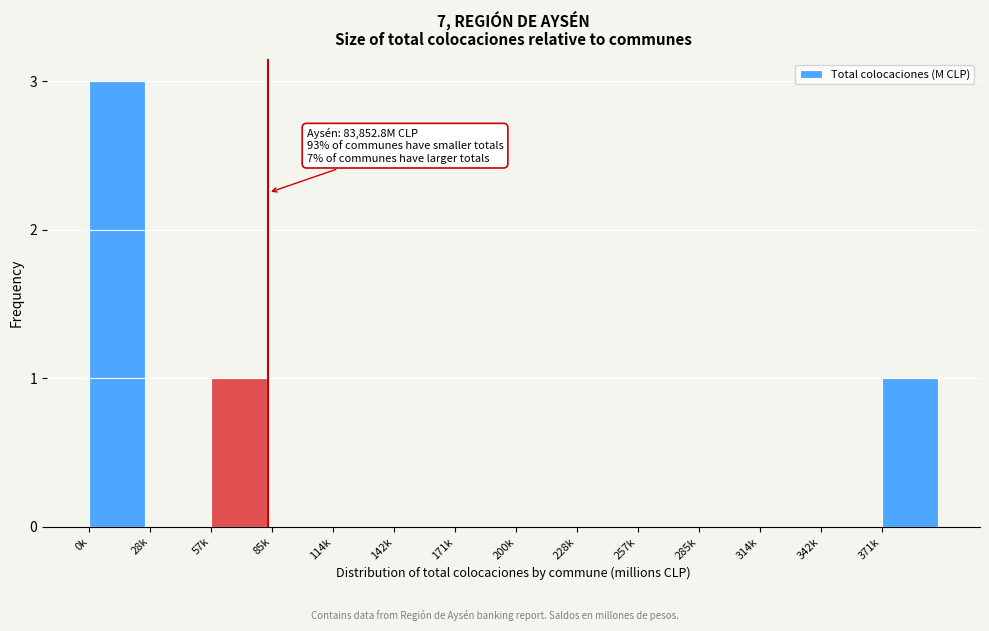

Reading left to right, transcribe all the data shown in this chart.

0k=3	28k=0	57k=1	85k=0	114k=0	142k=0	171k=0	200k=0	228k=0	257k=0	285k=0	314k=0	342k=0	371k=1